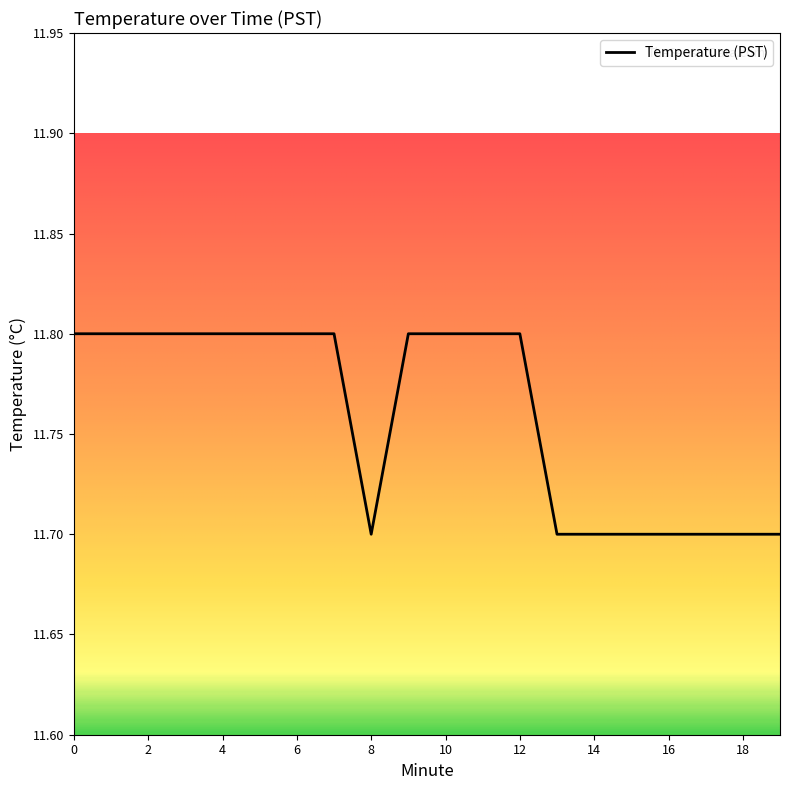

Does the chart have visible grid lines?

No